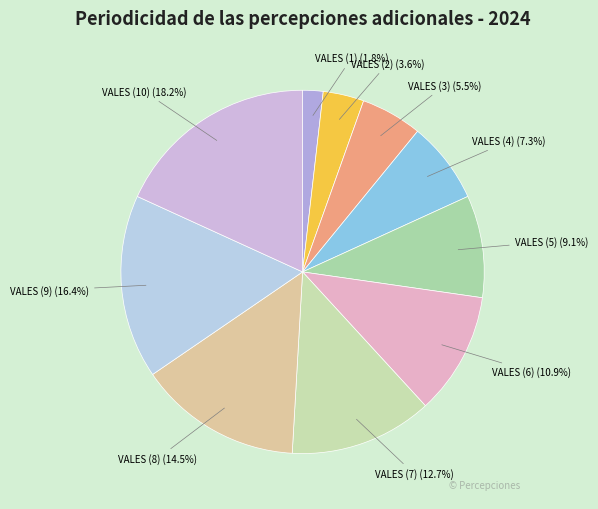

Which slice is the largest?

VALES DE FIN DE AÑO (10)